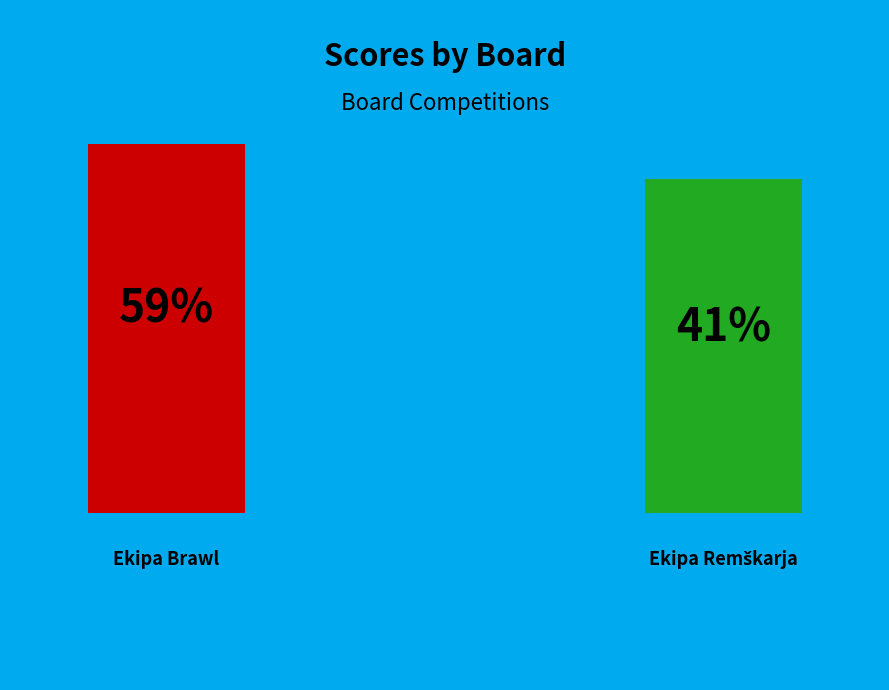

What is the total percentage of 1 and 2?

100.0%